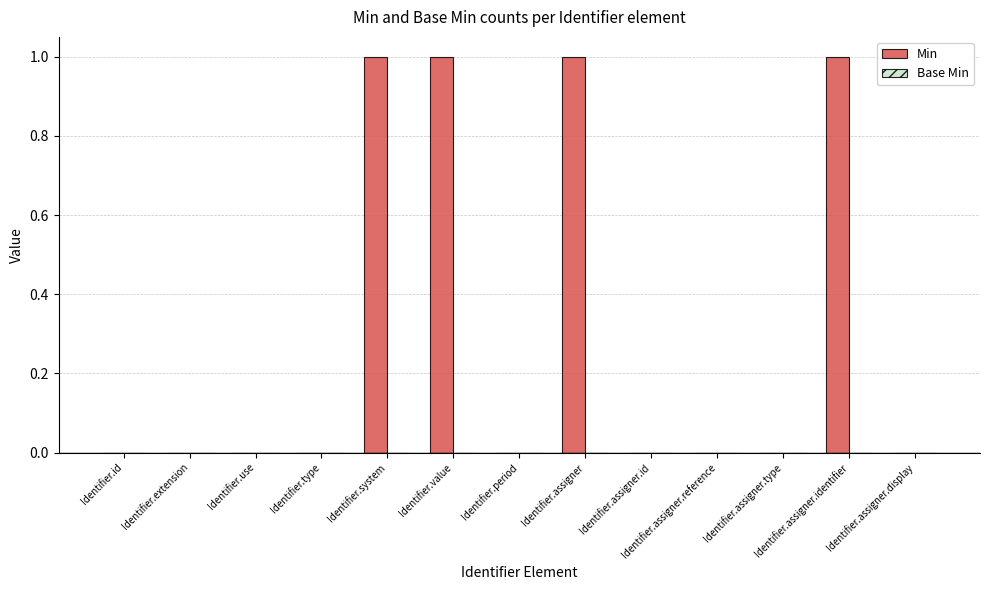

Between Identifier.assigner and Identifier.assigner.display, which is larger?

Identifier.assigner